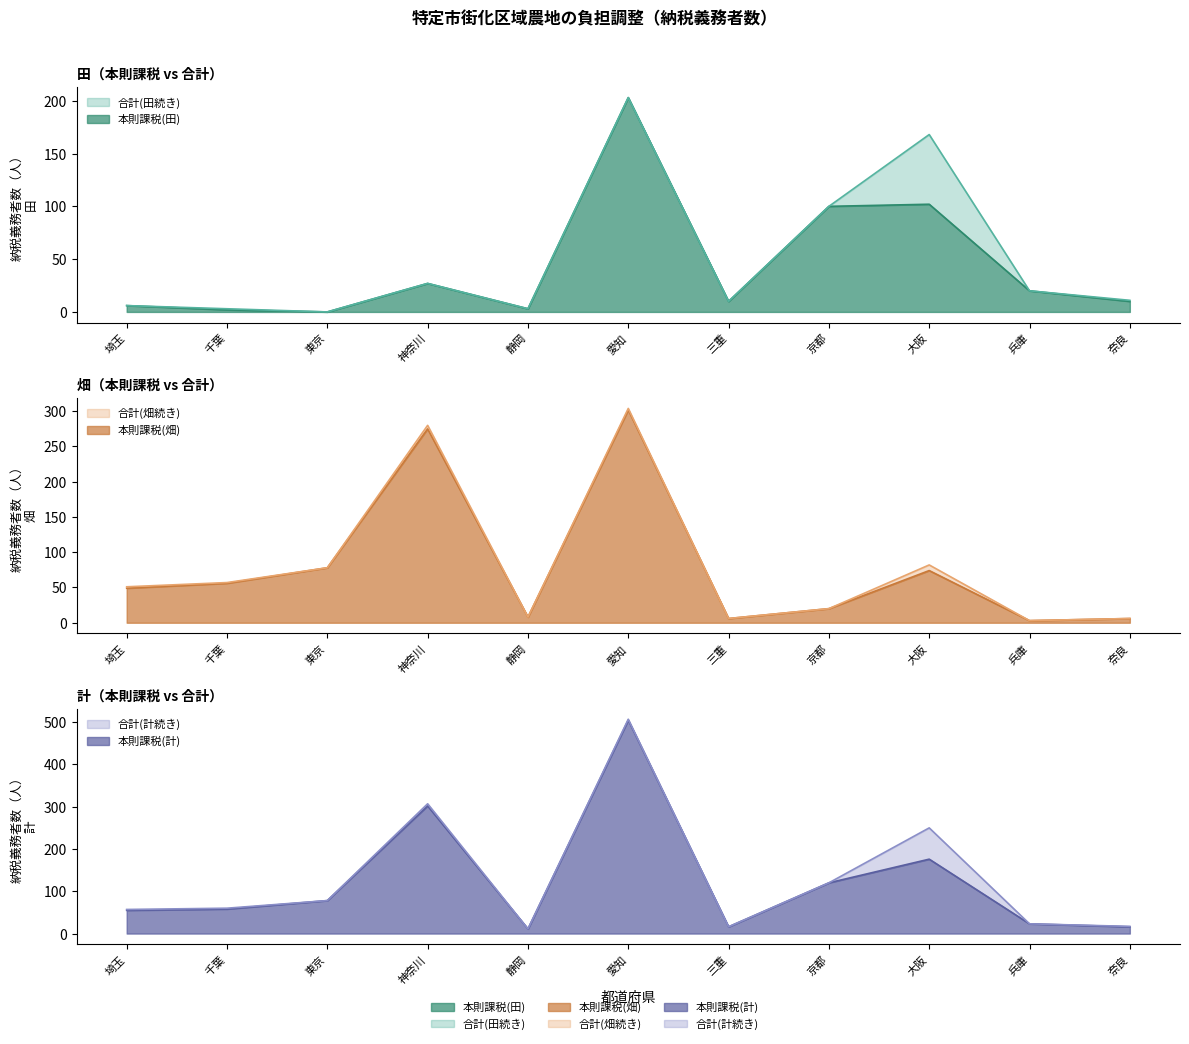

What is the sum of all 合計(田続き) values?

551